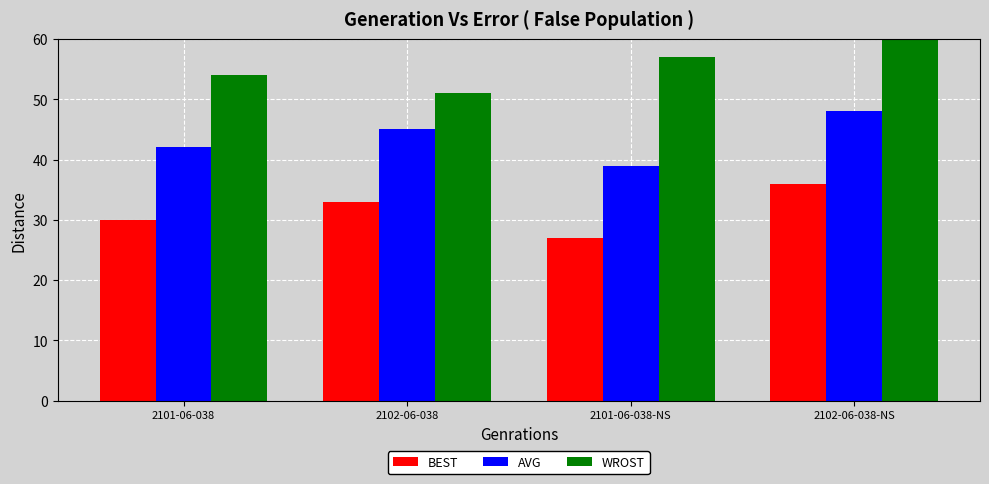

Read the BEST value at 2102-06-038.

33